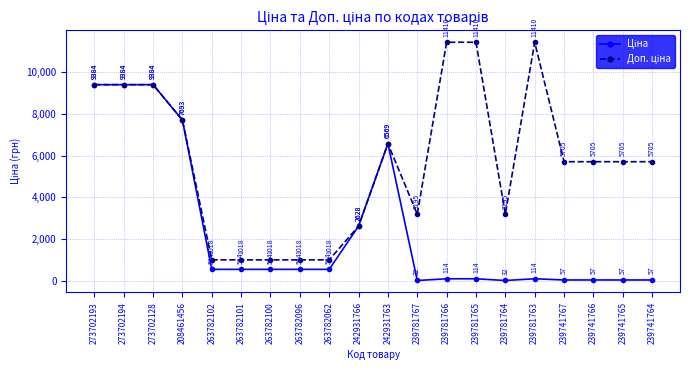

At how many categories does at least one series exceed 2029?

15